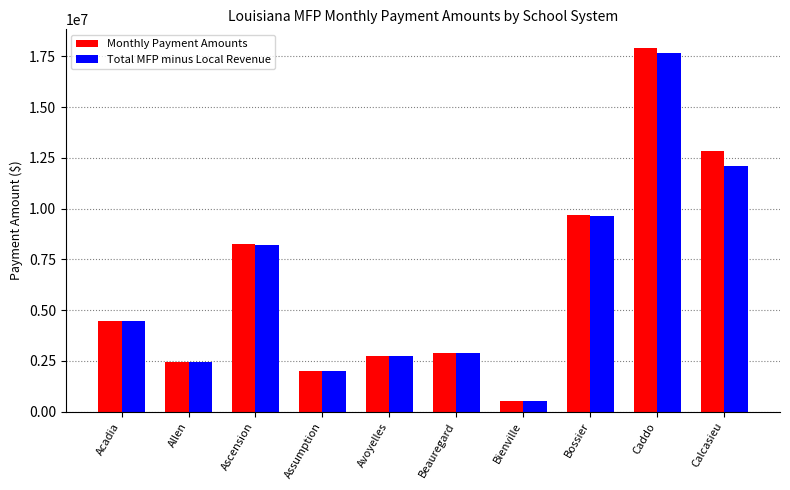

What are all the series names shown in the legend?

Monthly Payment Amounts, Total MFP minus Local Revenue